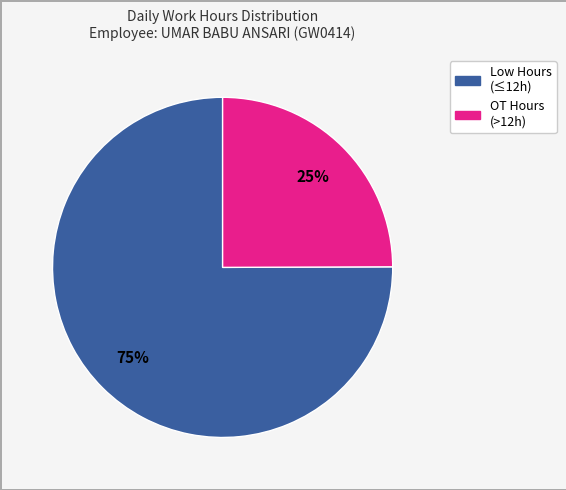

To the nearest percent, what is the difference between the largest and smallest slice percentages?

50%